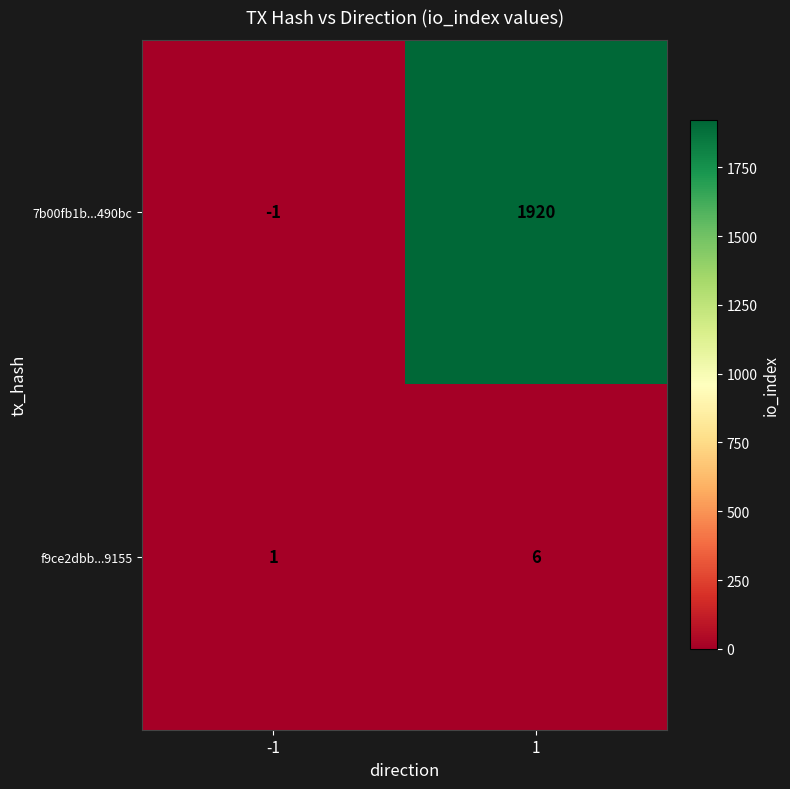

The value of f9ce2dbb...9155 at 1 is 8. True or false?

False